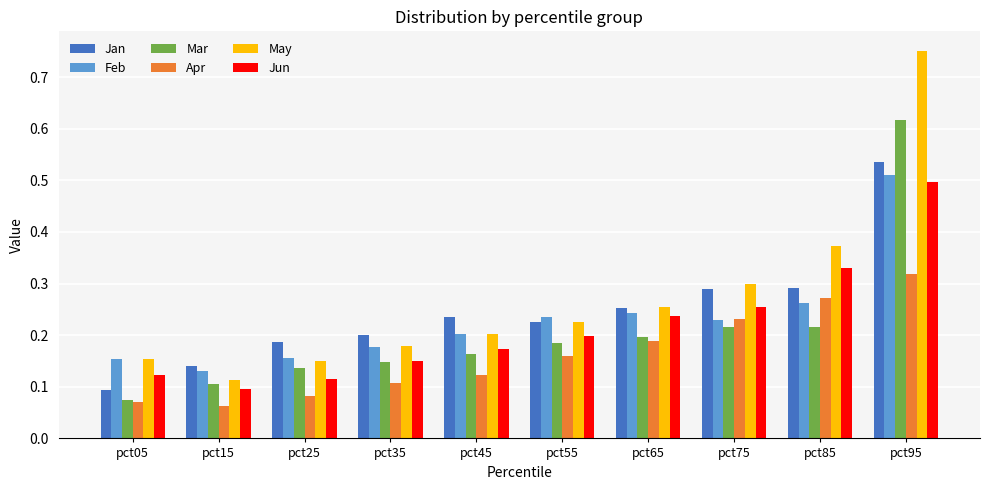

How many distinct data groups are displayed?

6